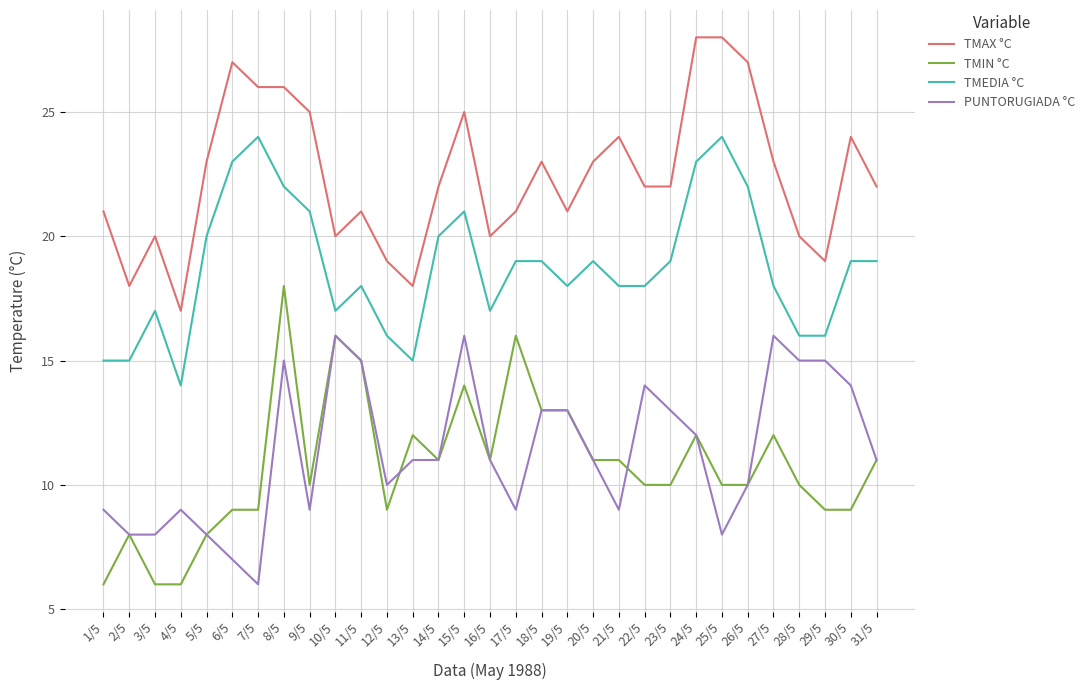

Which series has the widest spread of values?

TMIN °C